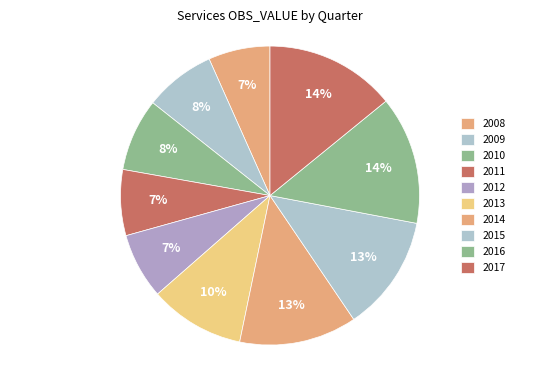

Count the number of slices in the pie.

10